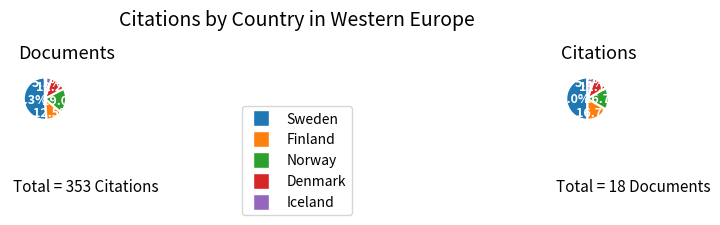

How many slices are in this pie chart?

5